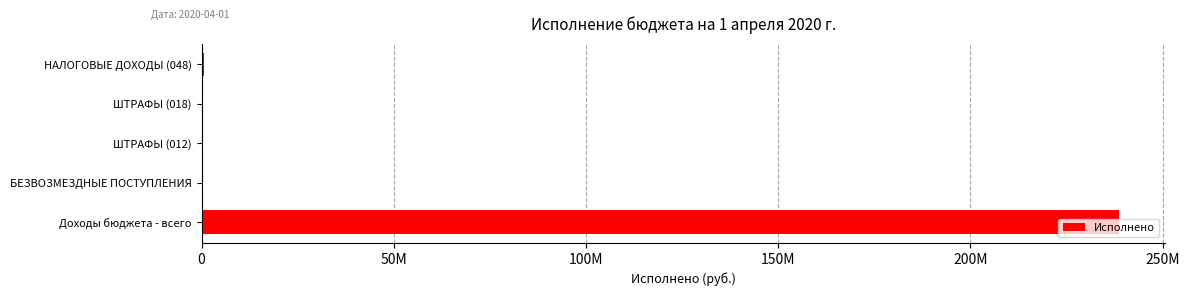

Are the bars horizontal?

Yes